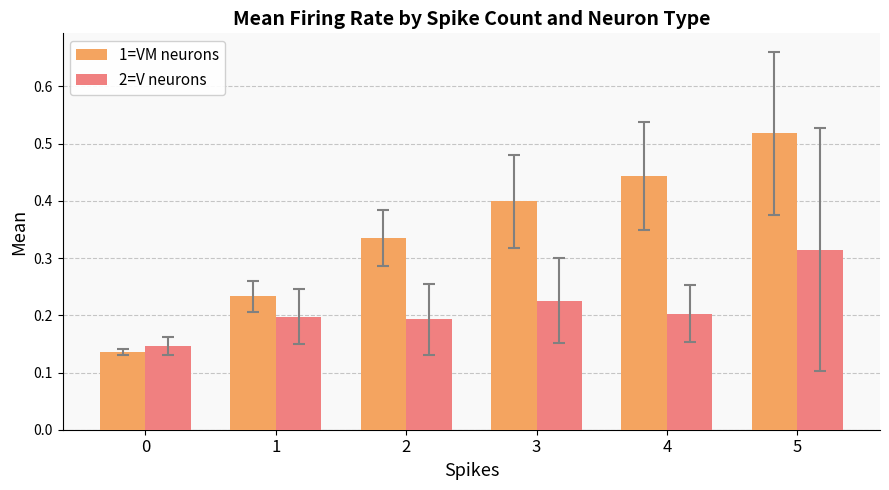

The value of 2=V neurons at 3 is 0.2. True or false?

True